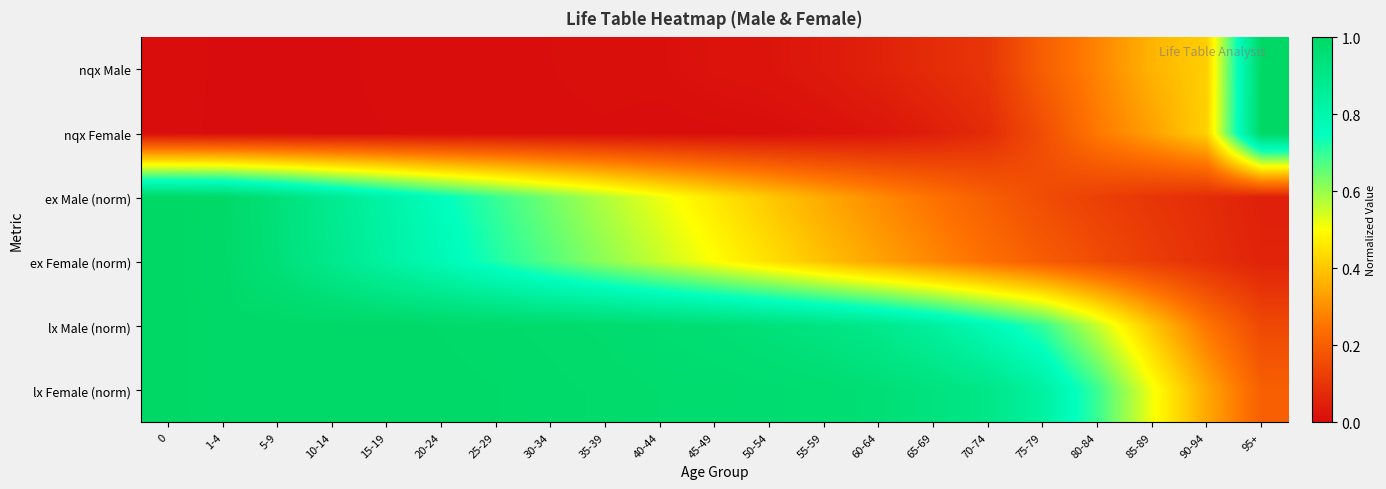

Which has a higher value, 0 or 50-54?

50-54